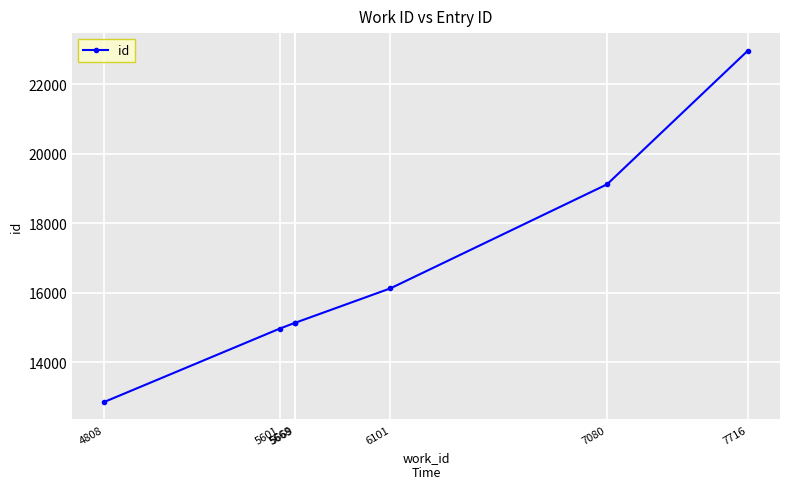

What is the ratio of the value at 4808 to the value at 5669?

0.8